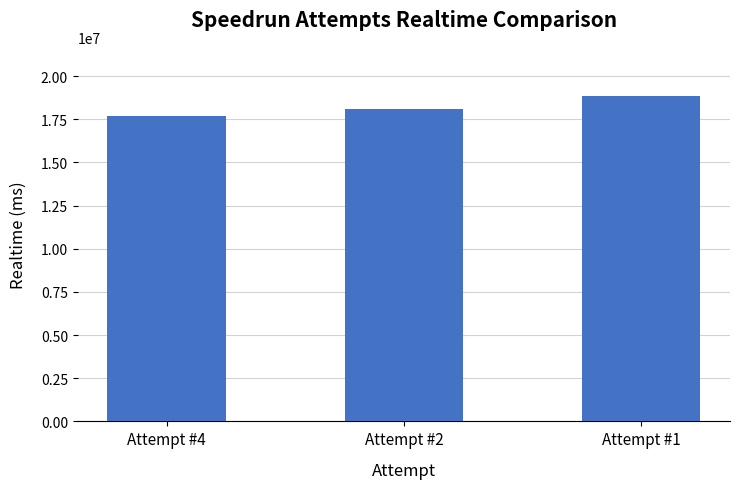

Count the number of categories in the chart.

3